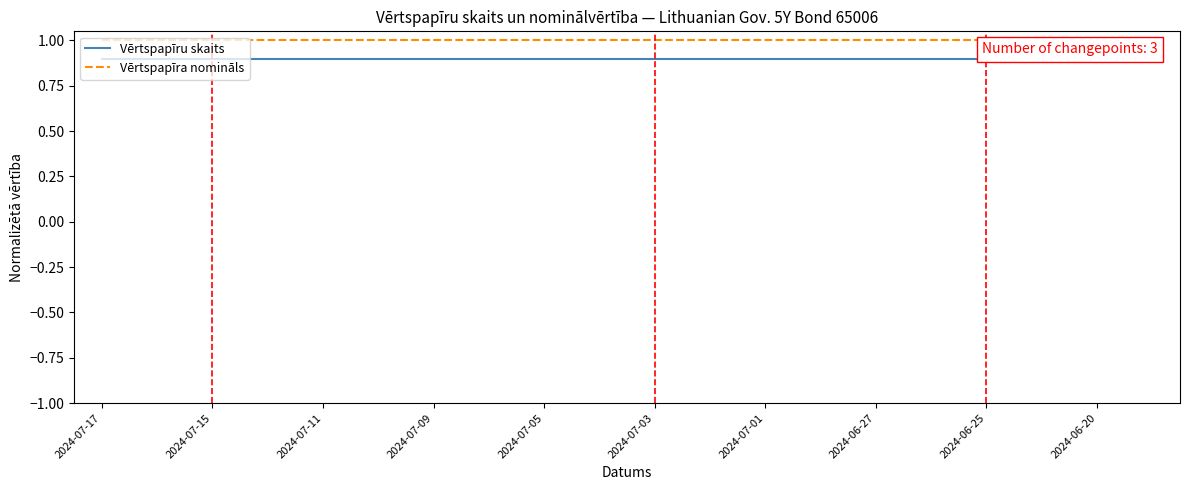

List the series in order of their peak value, lowest first.

Vērtspapīru skaits, Vērtspapīra nomināls